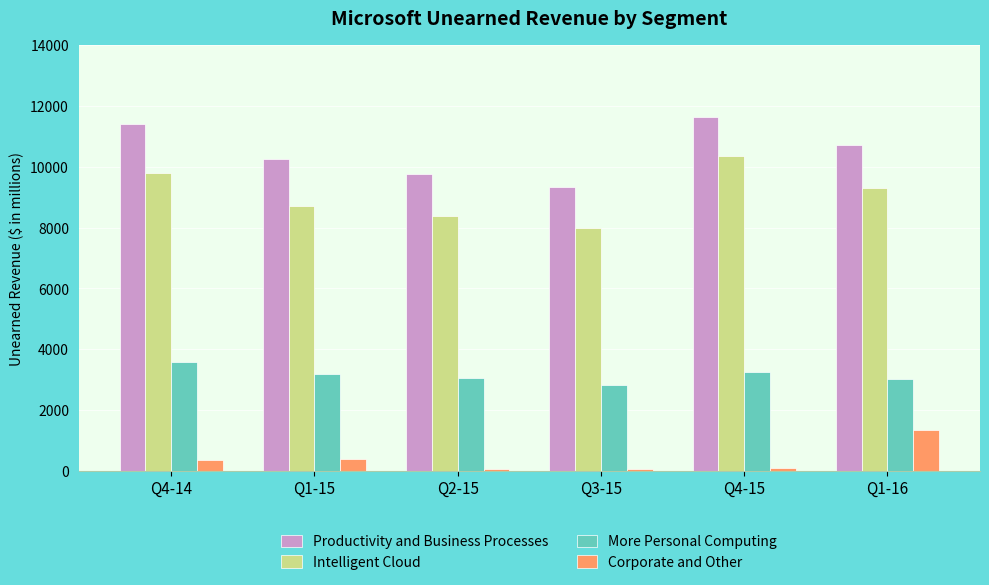

How many distinct data groups are displayed?

4